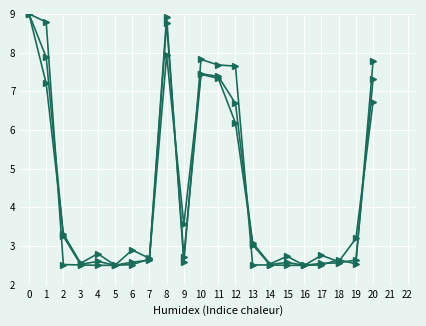

How many lines are shown in the chart?

3